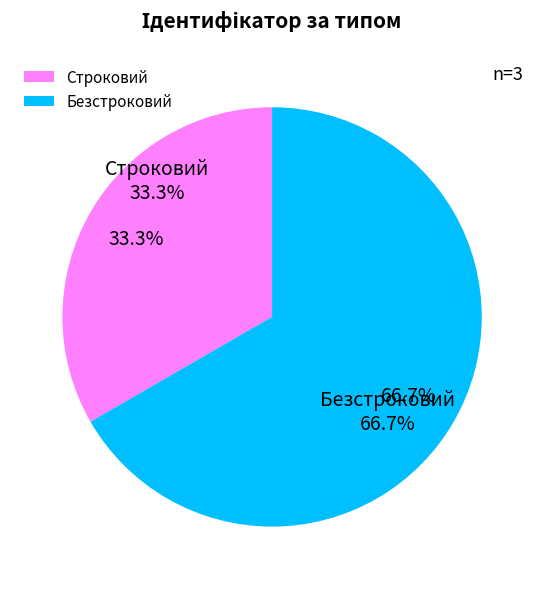

What is the smallest slice in the pie chart?

Строковий